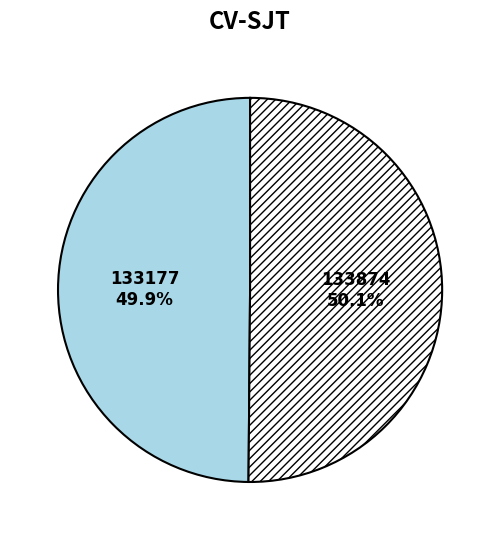

How many slices are in this pie chart?

2